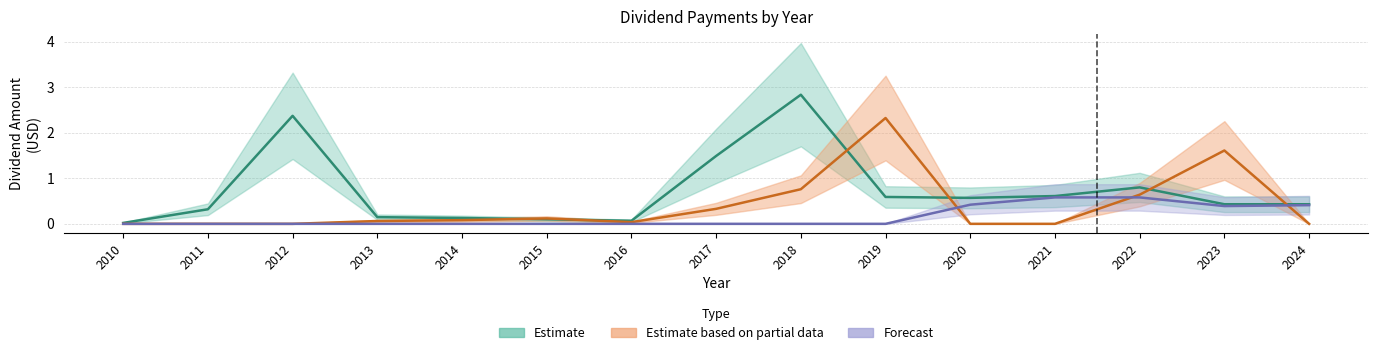

Reading left to right, transcribe all the data shown in this chart.

Estimate: 2010=0.0	2011=0.3	2012=2.4	2013=0.1	2014=0.1	2015=0.1	2016=0.1	2017=1.5	2018=2.8	2019=0.6	2020=0.6	2021=0.6	2022=0.8	2023=0.4	2024=0.4
Estimate based on partial data: 2010=0.0	2011=0.0	2012=0.0	2013=0.1	2014=0.1	2015=0.1	2016=0.0	2017=0.3	2018=0.8	2019=2.3	2020=0.0	2021=0.0	2022=0.6	2023=1.6	2024=0.0
Forecast: 2010=0.0	2011=0.0	2012=0.0	2013=0.0	2014=0.0	2015=0.0	2016=0.0	2017=0.0	2018=0.0	2019=0.0	2020=0.4	2021=0.6	2022=0.6	2023=0.4	2024=0.4